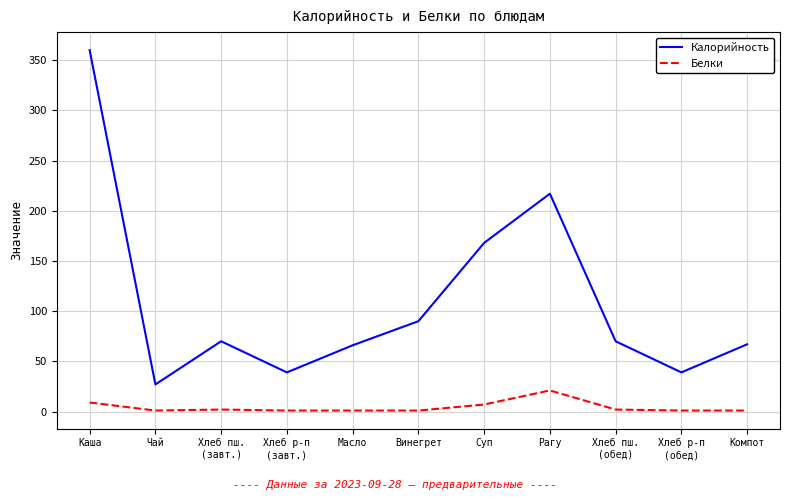

How many lines are shown in the chart?

2